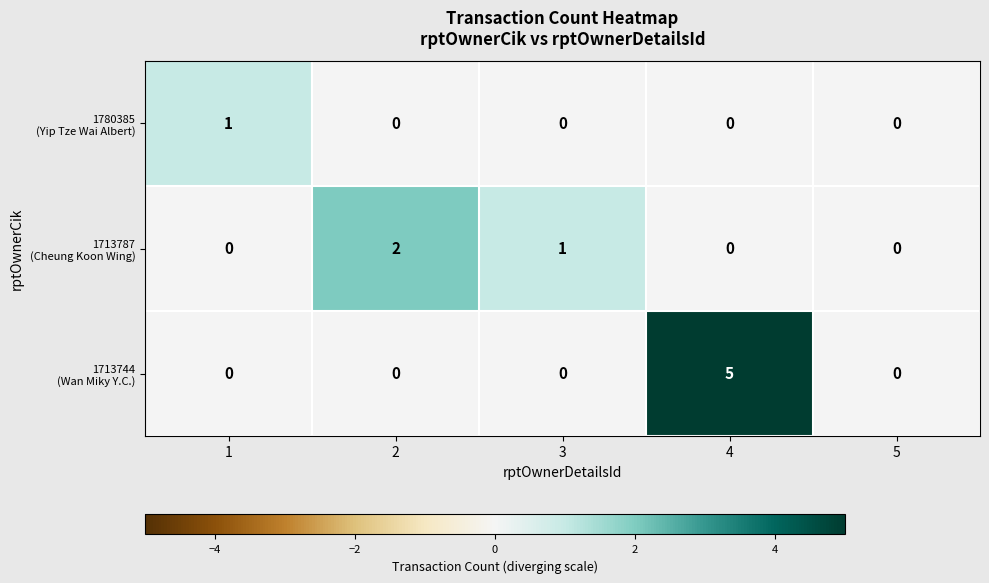

What is the total value across all series at 3?

1